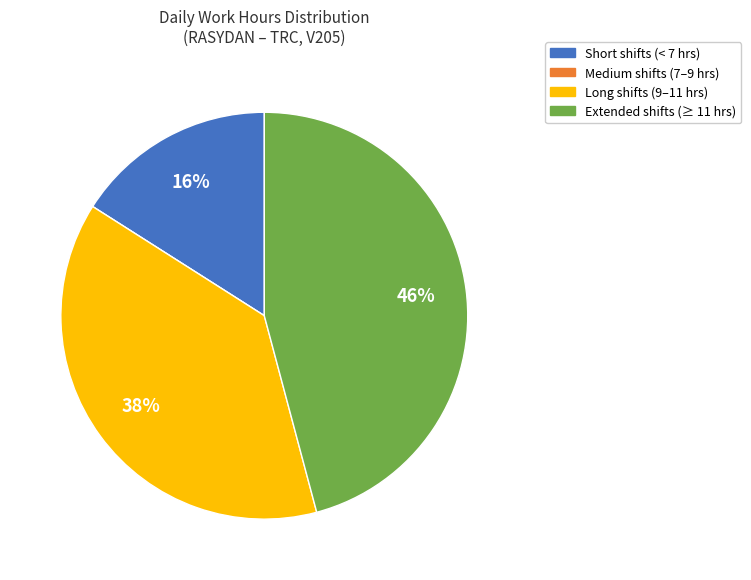

To the nearest percent, what is the average slice percentage?

25%